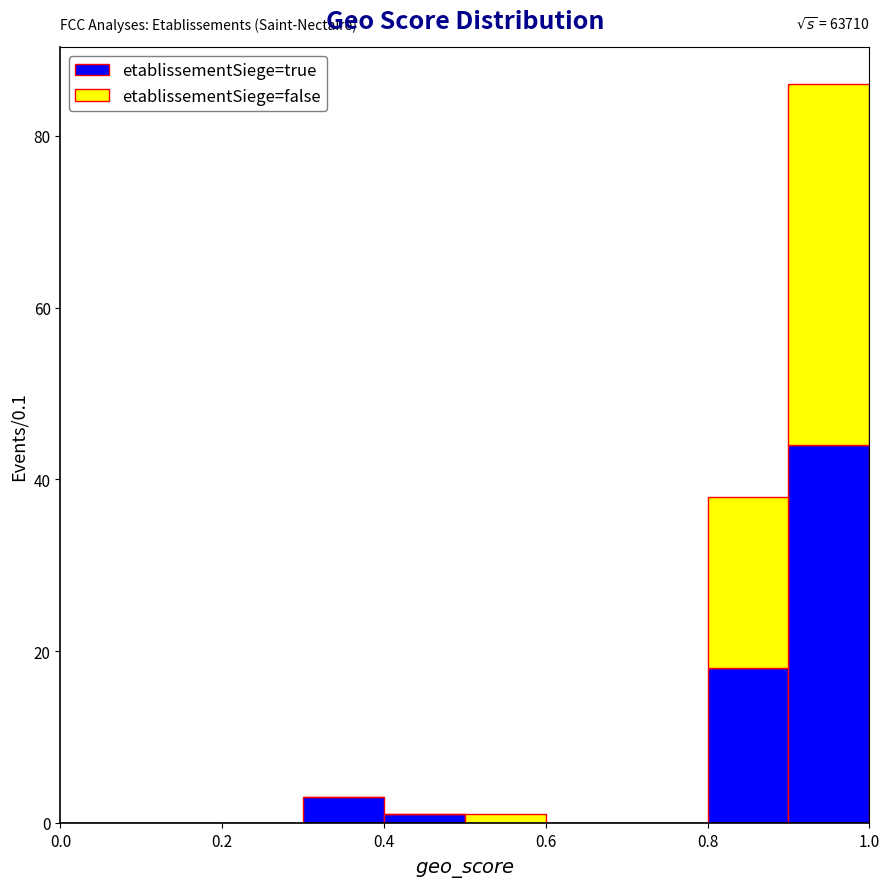

Which range on the x-axis has the tallest stacked bar (by total height)?

0.9 to 1.0